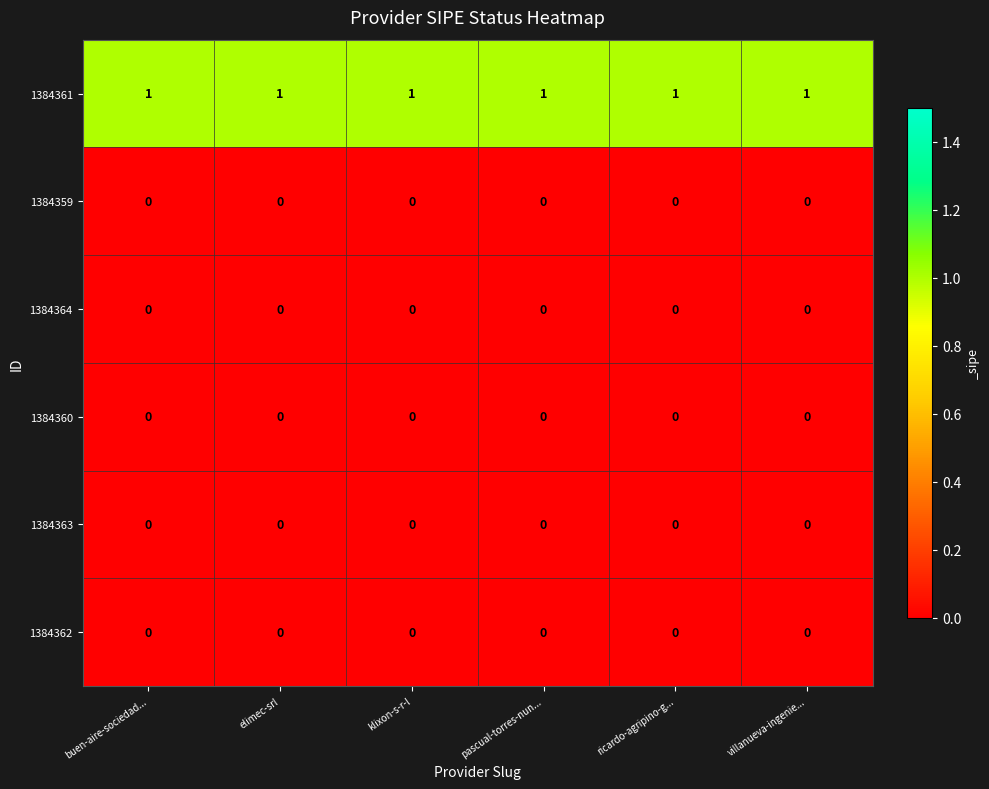

At how many categories does at least one series exceed 0?

6